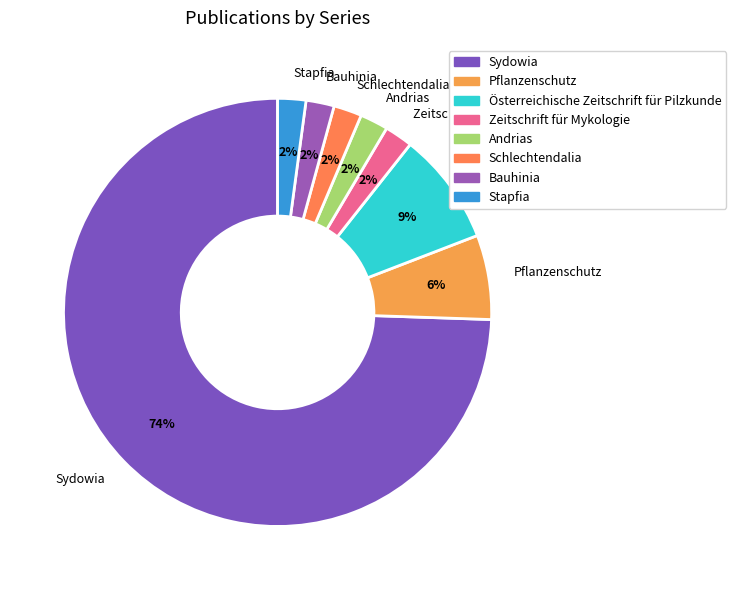

Which category has the biggest portion of the pie?

Sydowia